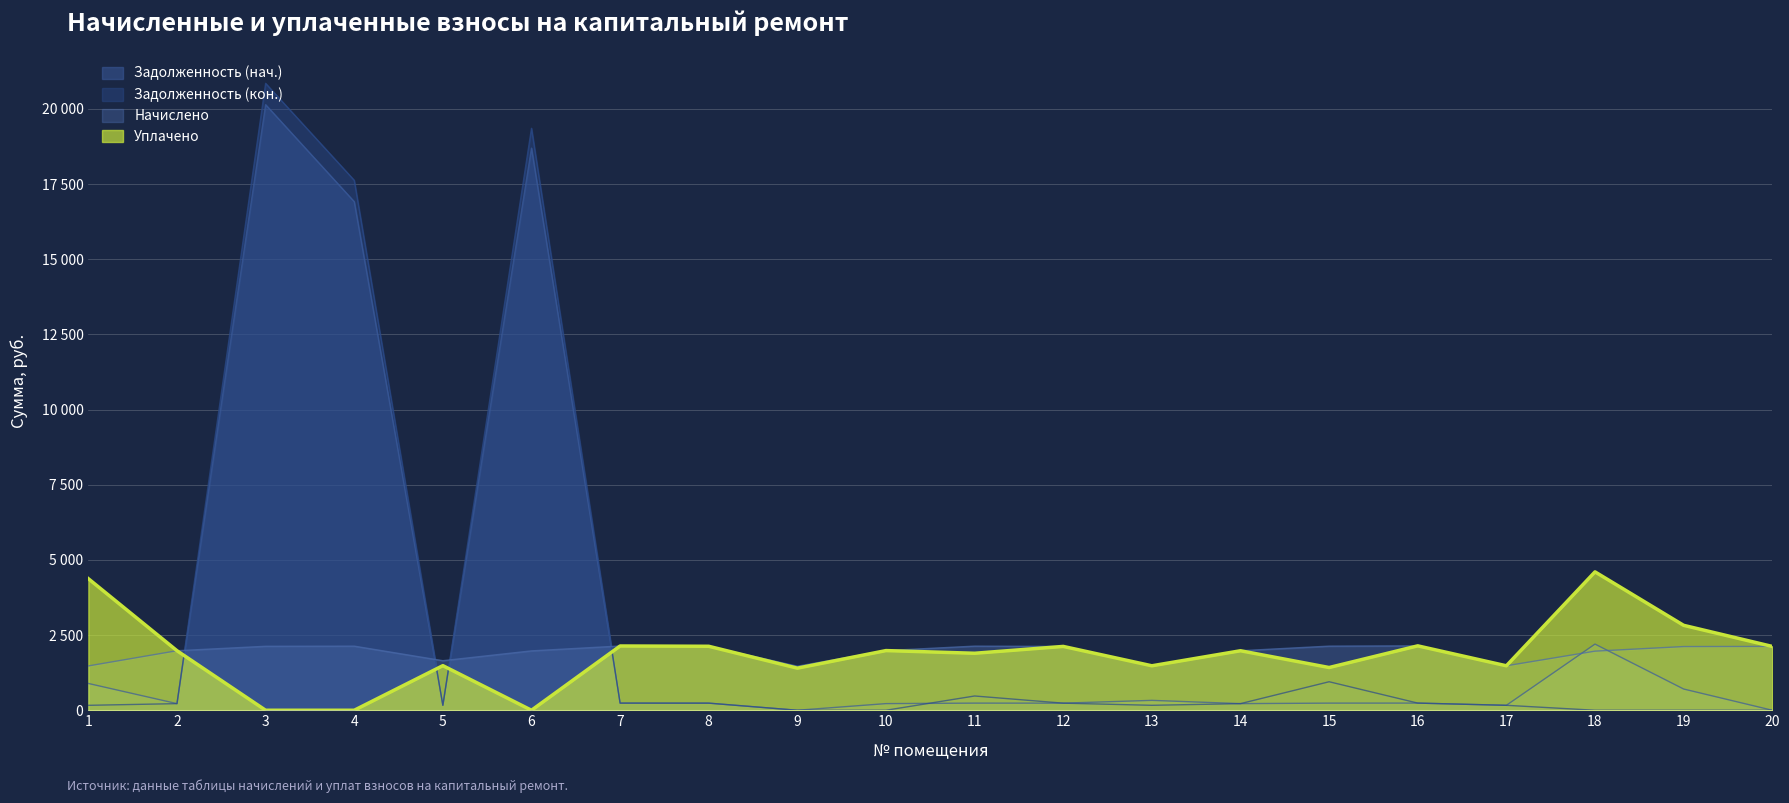

Reading right to left, list all the values displayed in this chart.

Задолженность (нач.): 0.0	706.0	2200.2	164.3	238.0	236.9	219.9	328.6	235.8	236.9	220.5	0.0	236.4	237.4	18693.5	164.8	16912.9	20138.3	219.9	890.8
Задолженность (кон.): 0.0	0.0	0.0	164.3	238.0	947.6	219.9	164.3	235.8	473.8	0.0	0.0	236.4	237.4	19351.7	164.8	17623.7	20847.5	219.9	163.8
Начислено: 2122.7	2117.9	1965.2	1478.7	2141.7	2132.2	1979.5	1478.7	2122.7	2132.2	1984.3	1464.4	2127.4	2137.0	1974.8	1648.3	2132.2	2127.4	1979.5	1473.9
Уплачено: 2122.7	2824.4	4602.1	1478.7	2141.7	1421.0	1978.7	1478.7	2122.7	1895.3	1984.3	1400.0	2127.4	2137.0	0.0	1483.5	0.0	0.0	1979.5	4374.8